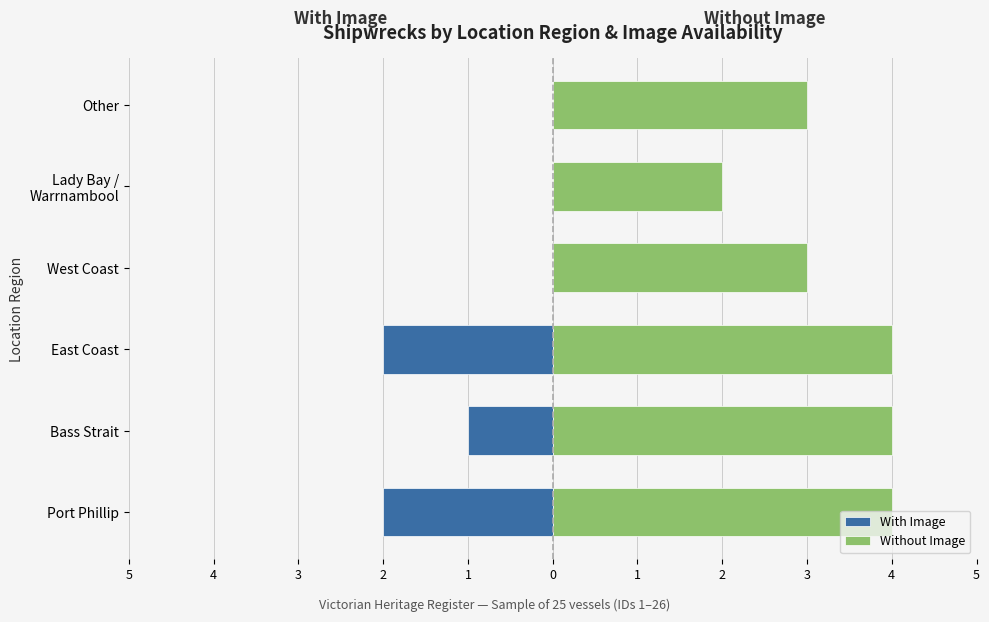

How many data points in With Image are less than 0?

3